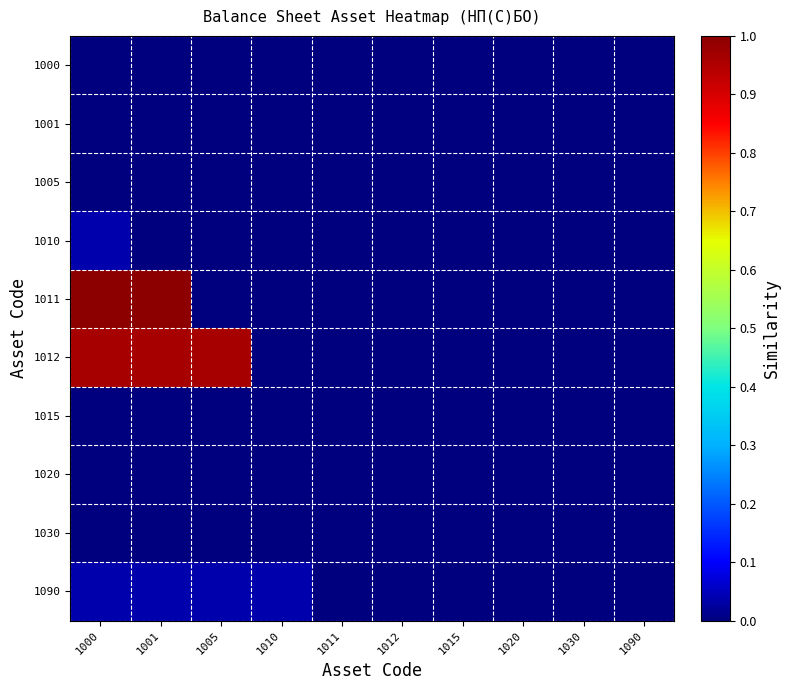

At which category is the sum across all series the highest?

1000